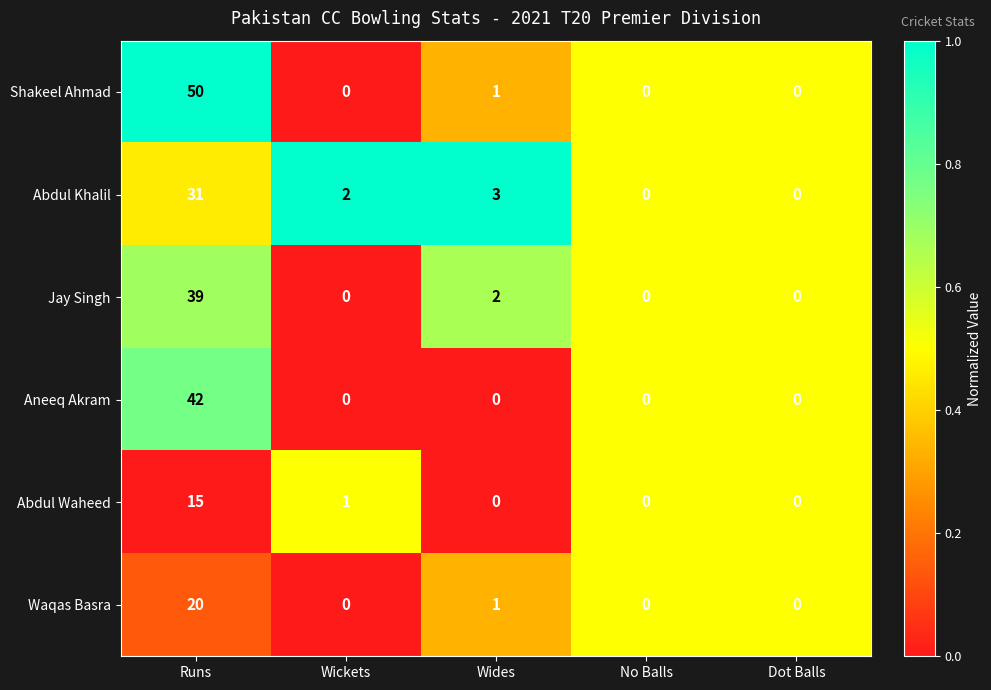

List the series in order of their peak value, highest first.

Shakeel Ahmad, Aneeq Akram, Jay Singh, Abdul Khalil, Waqas Basra, Abdul Waheed